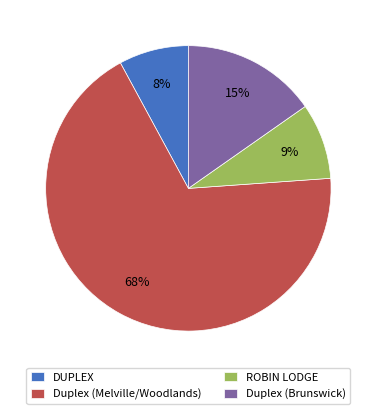

Is it true that Duplex (Brunswick) is 8% of the pie?

False